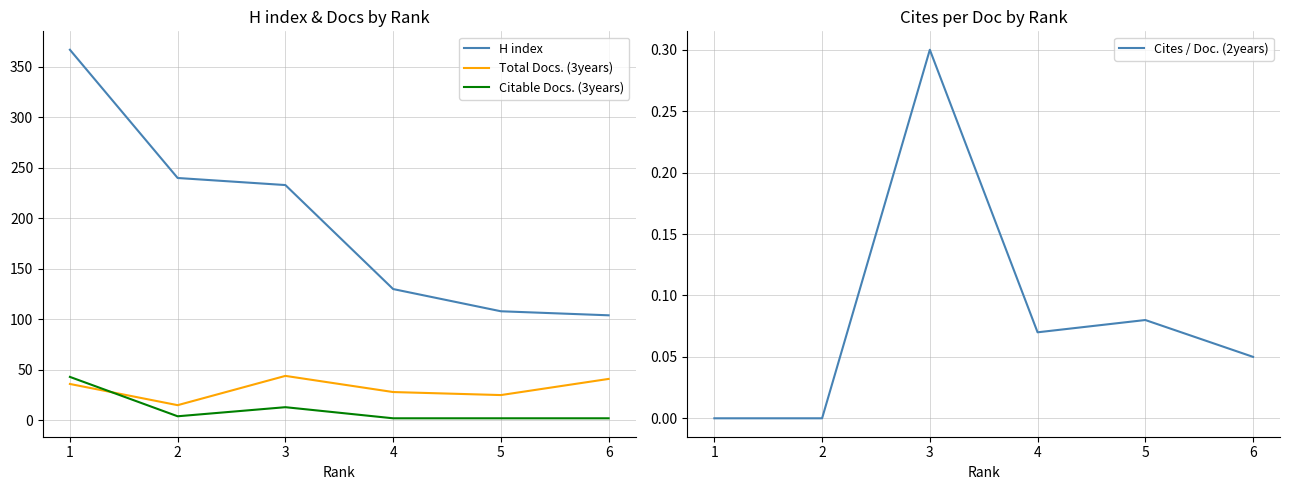

The value of Total Docs. (3years) at 1 is 57. True or false?

False